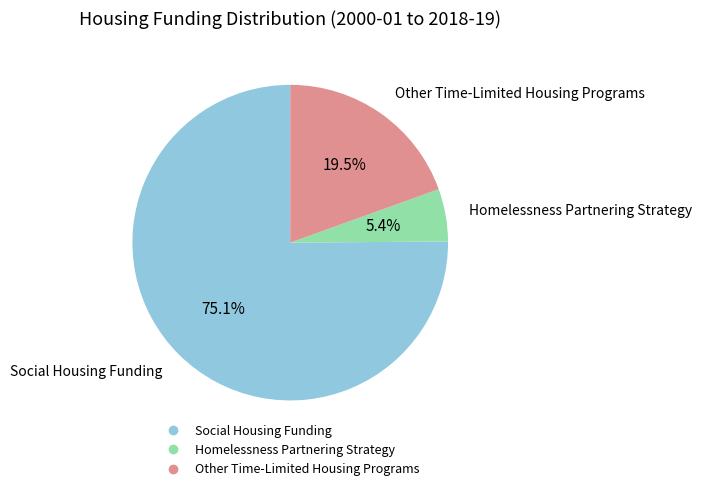

Which category has the smallest portion of the pie?

Homelessness Partnering Strategy